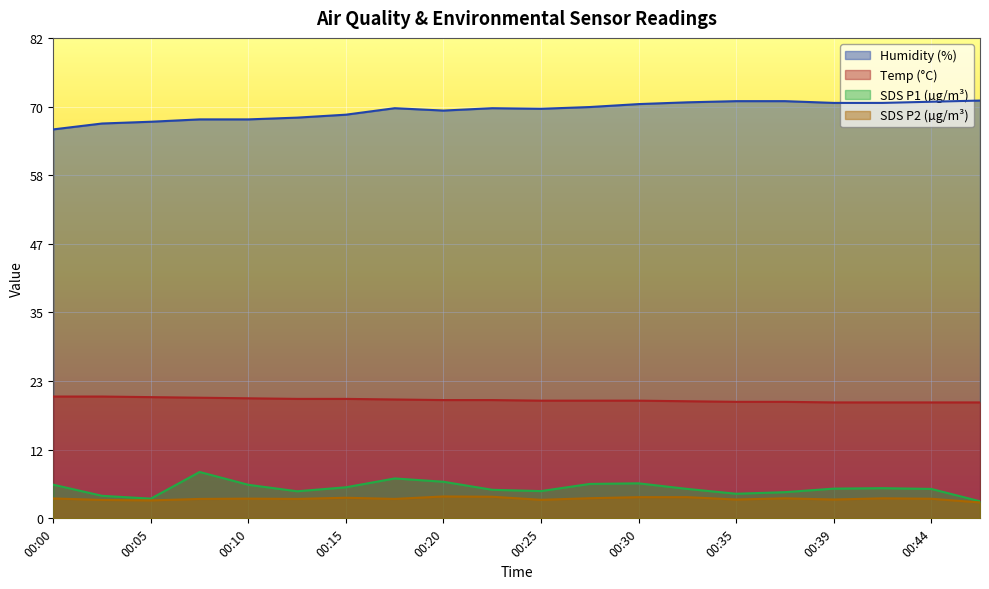

Does the chart display data point markers on the line(s)?

No